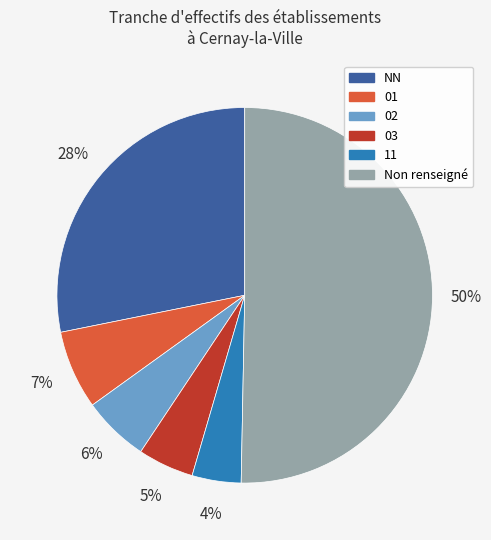

To the nearest percent, what is the difference between the largest and smallest slice percentages?

46%